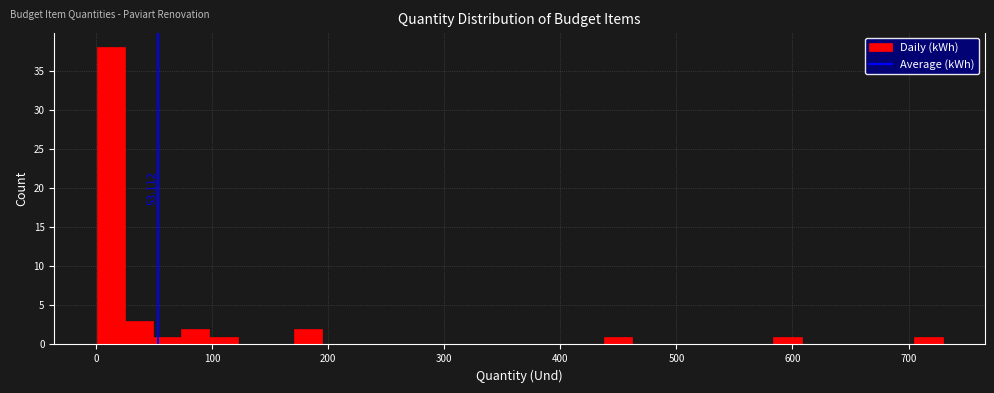

Read against the x-axis, roughly where is the centre of the tallest bar?

10